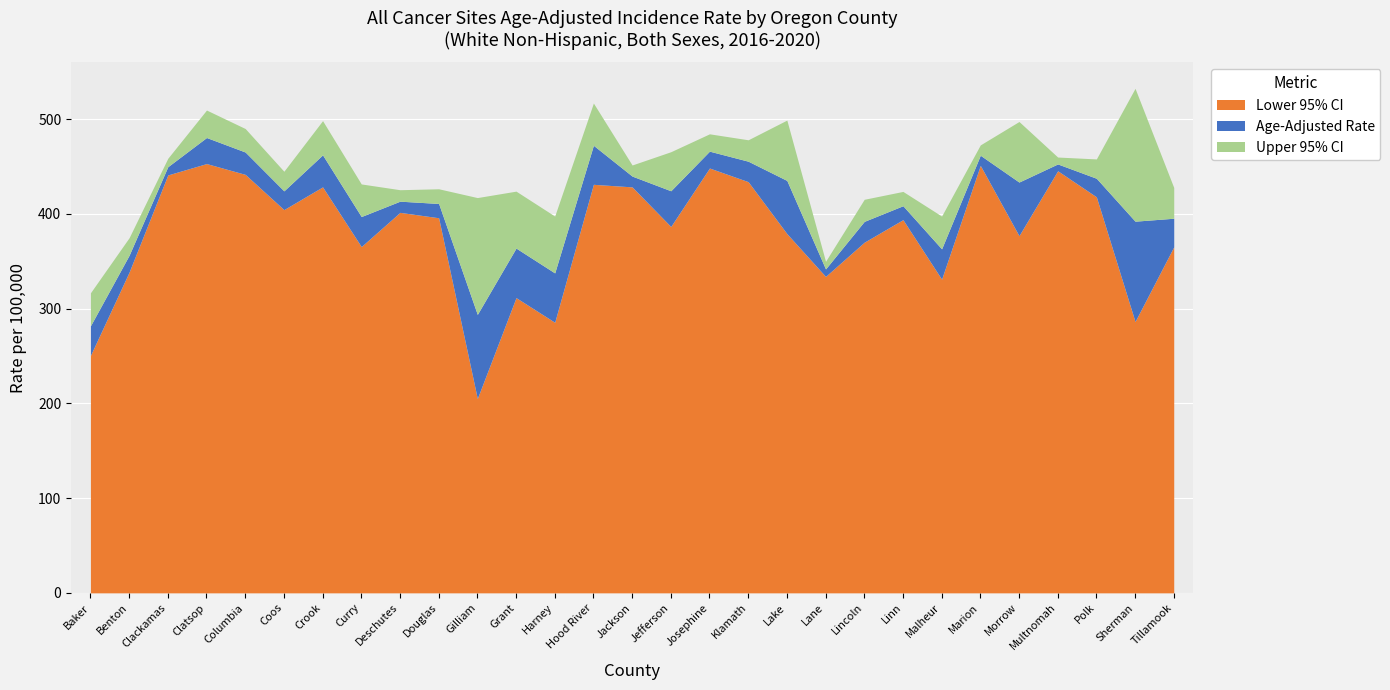

At how many categories does at least one series exceed 379?

26